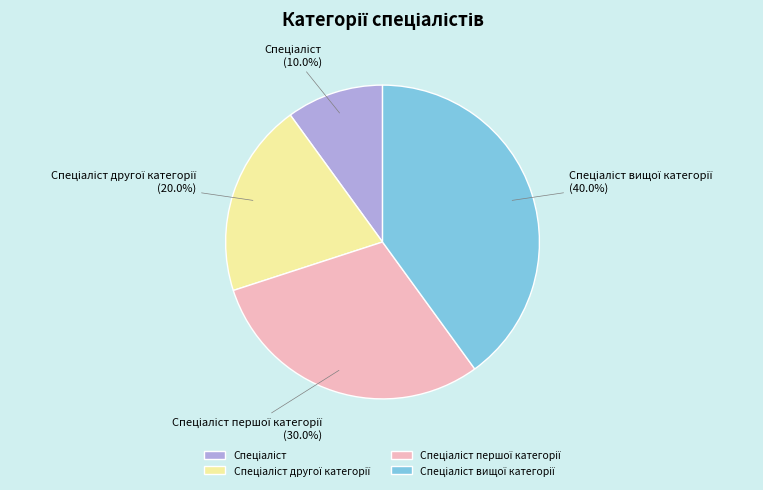

Is there any slice that represents more than half of the pie?

No